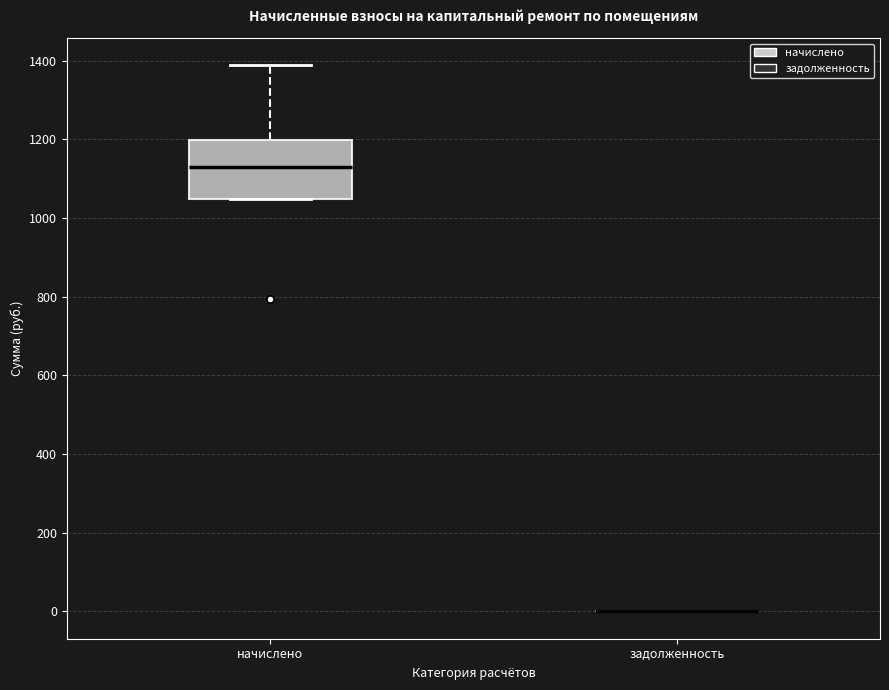

Comparing the boxes themselves (not the whiskers), which one is the tallest?

начислено